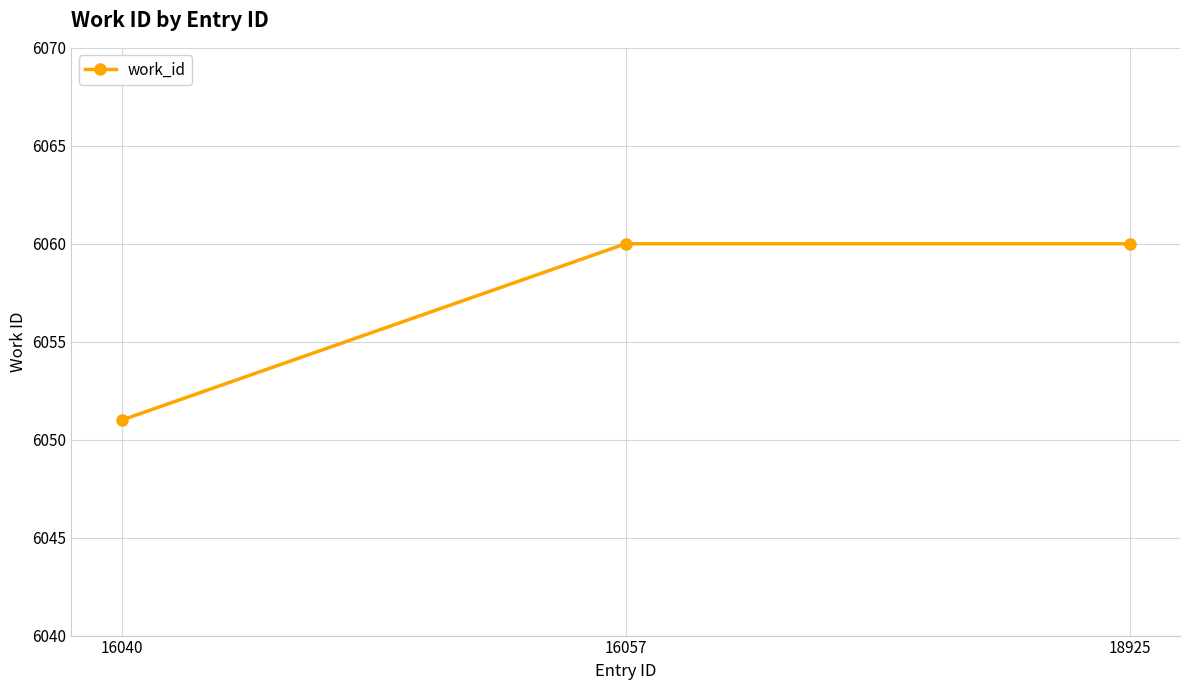

What is the maximum value shown in the chart?

6060